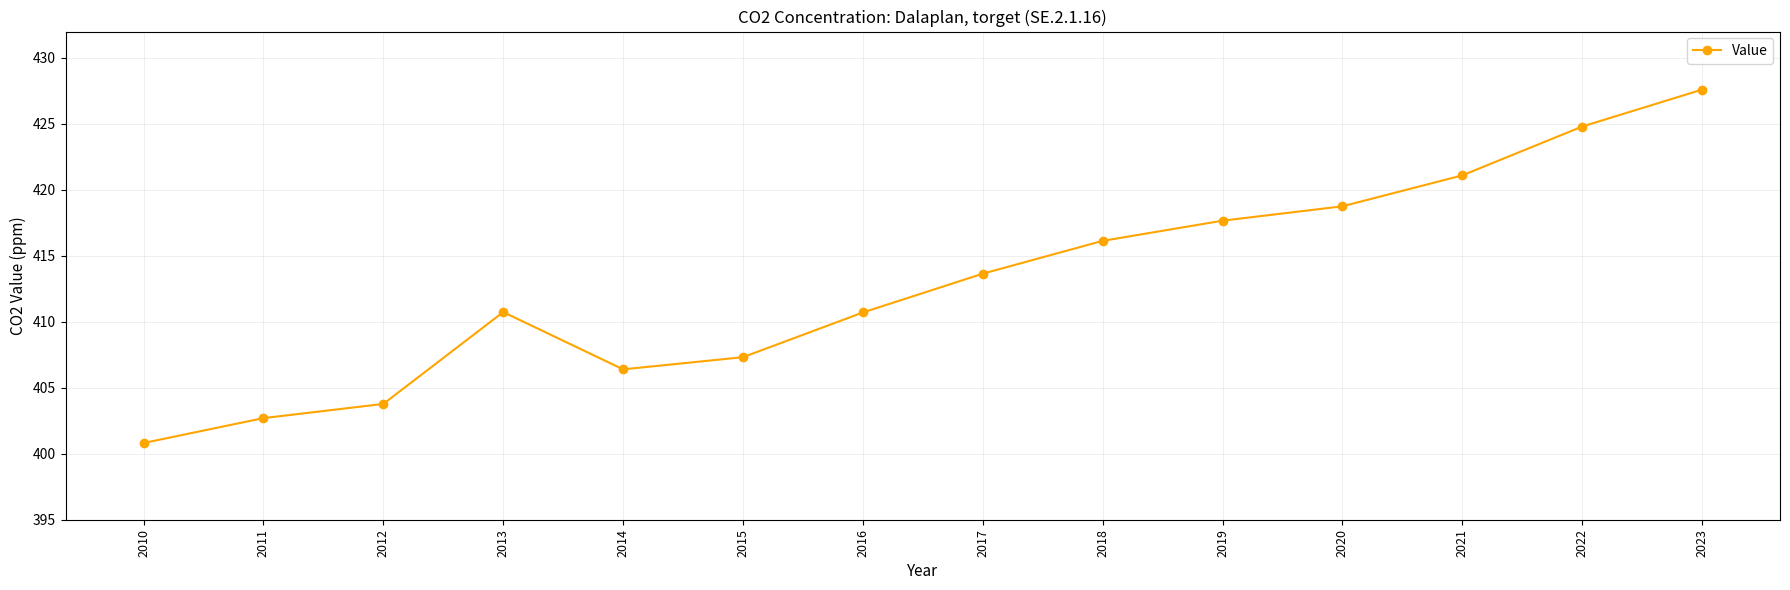

How many categories are shown in the chart?

14